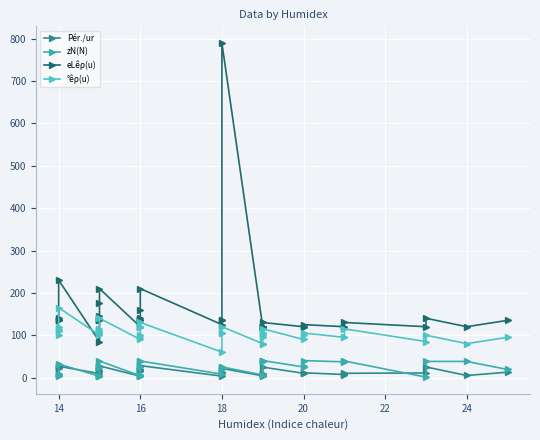

Which series has the largest range (max minus min)?

eLêρ(u)